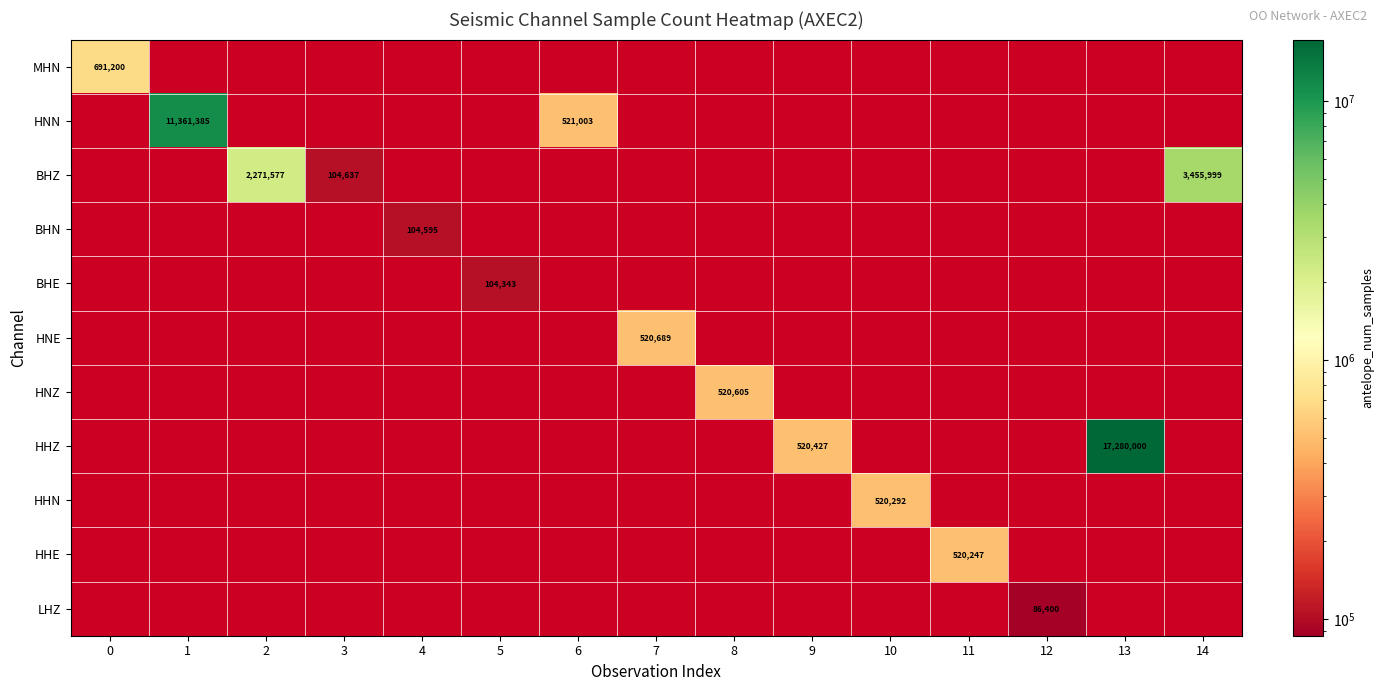

True or false: BHN has a value of 56431 at 4.

False